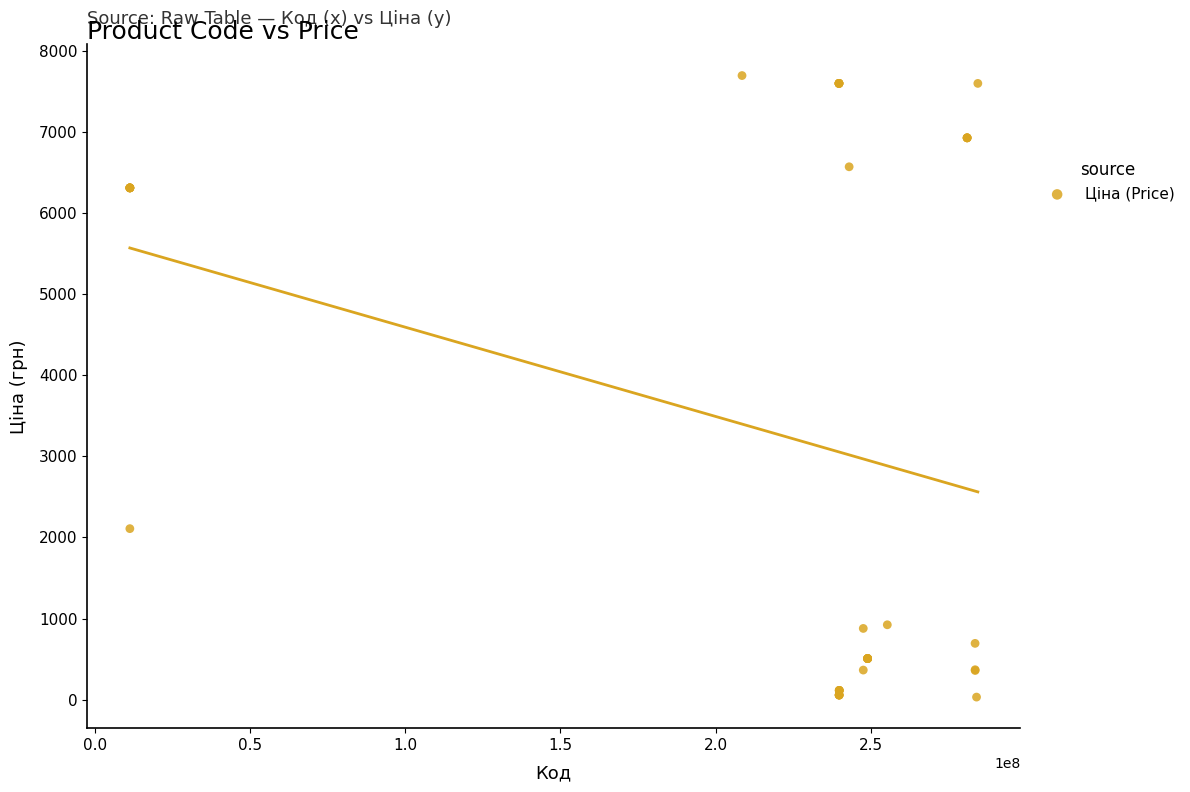

What Y value in the scatter plot is closest to 3862?

2108.4